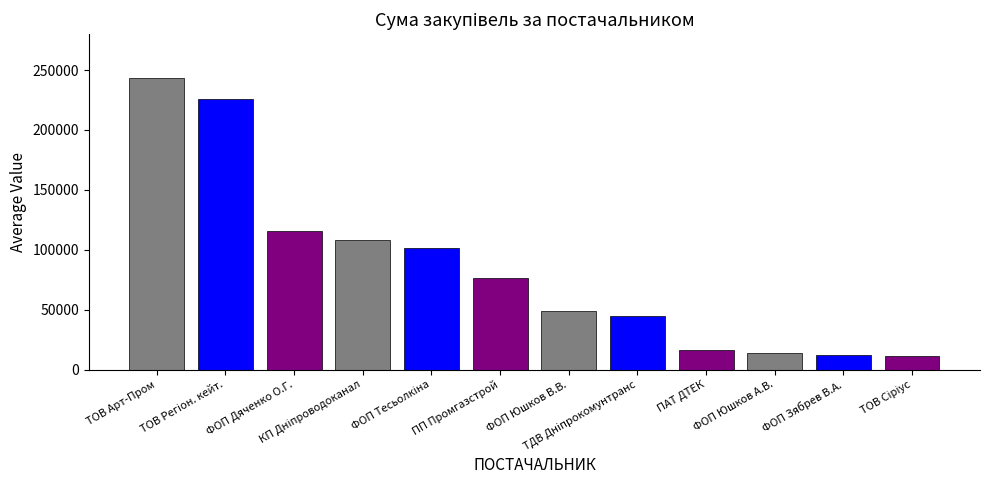

What is the difference between the maximum and minimum values?

232359.2